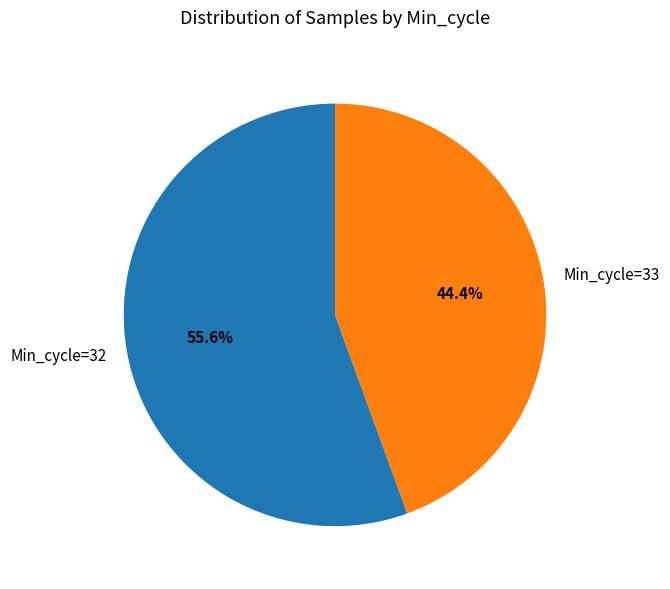

What is the ratio of the value at Min_cycle=33 to the value at Min_cycle=32?

0.8